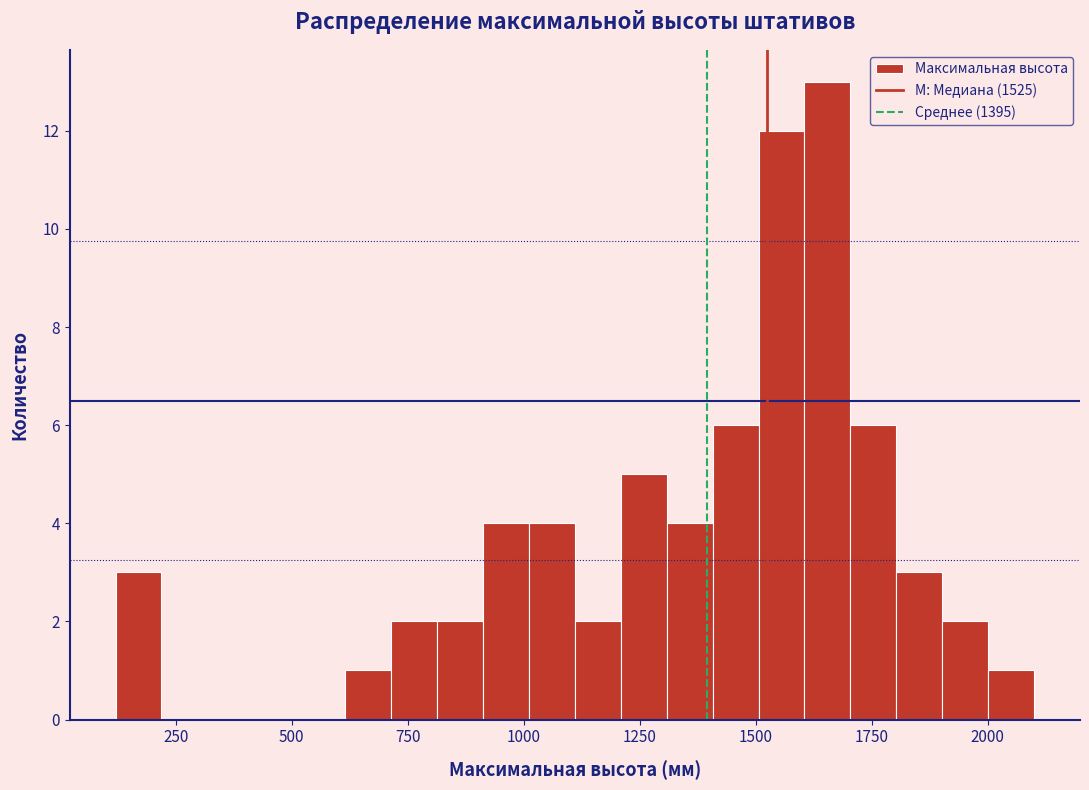

Read against the x-axis, roughly where is the centre of the tallest bar?

1650